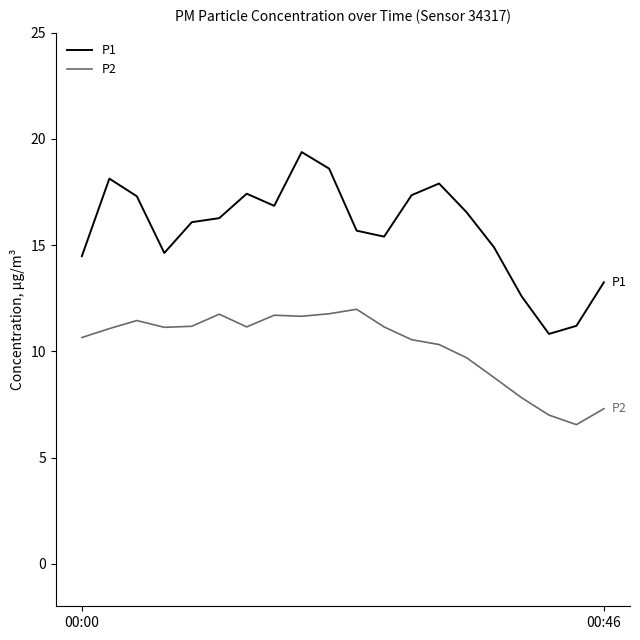

How many lines are shown in the chart?

2